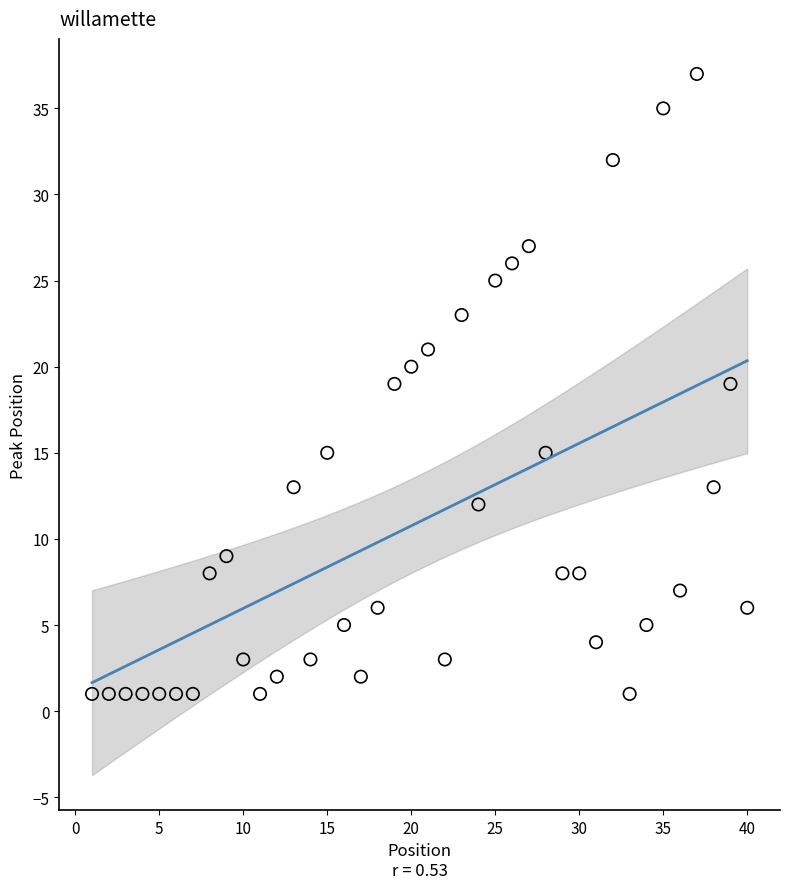

What is the range of X values (max minus min)?

39